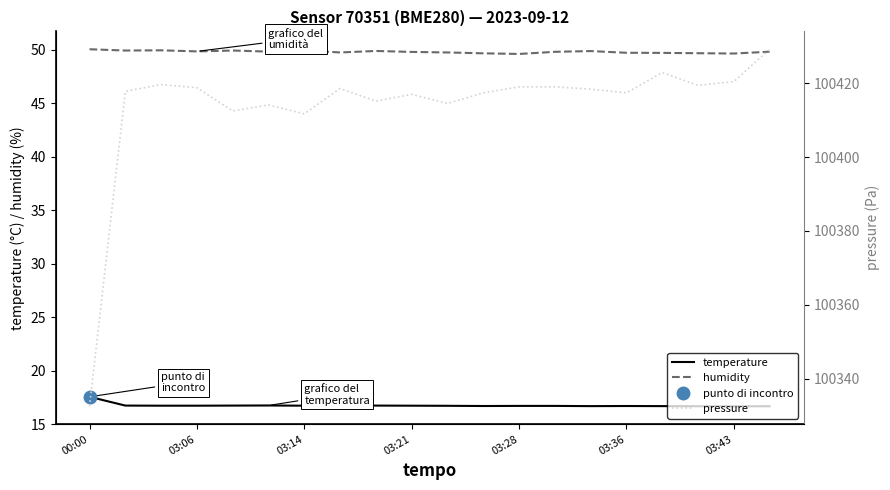

True or false: humidity has a value of 33.9 at 03:21.

False